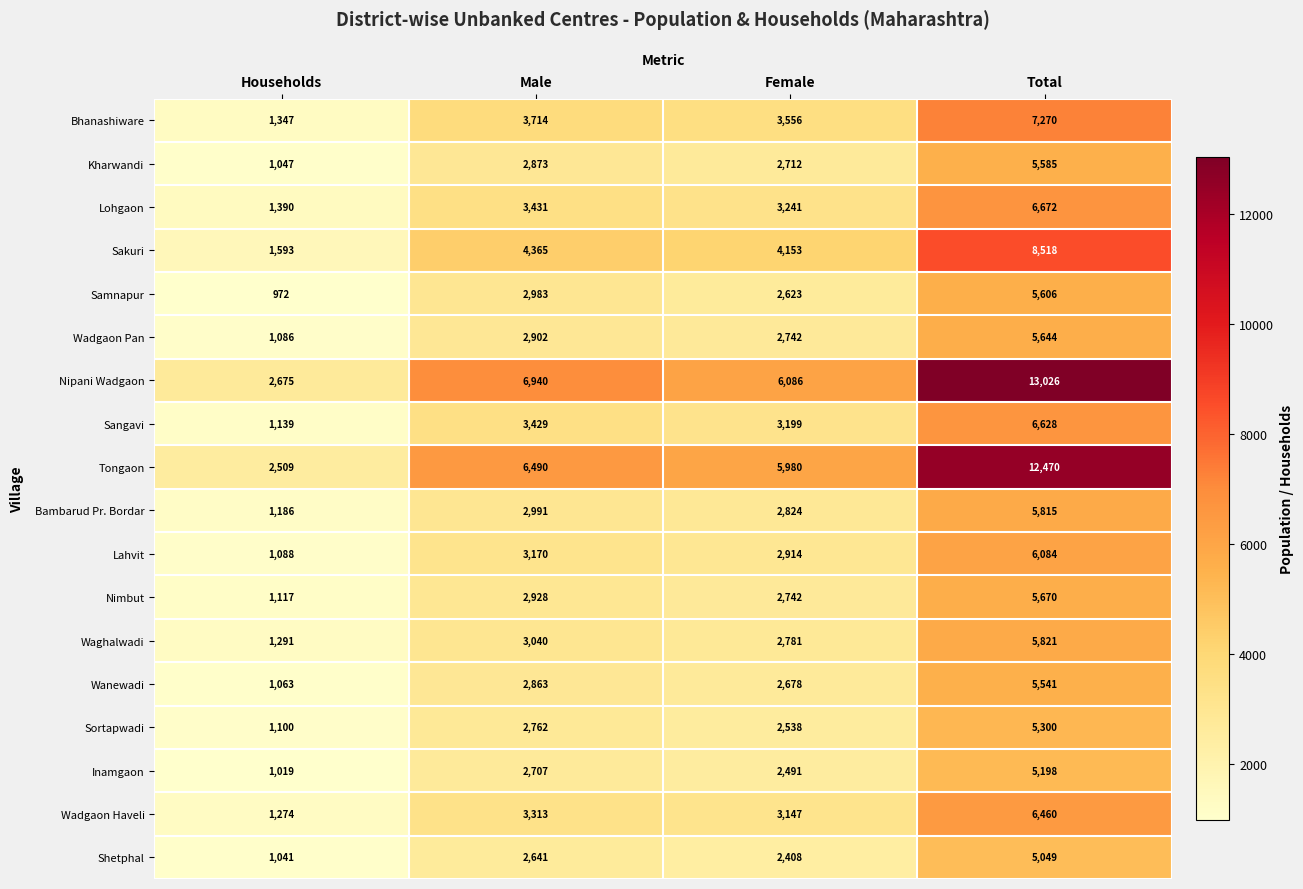

At Total, list the series in order from largest to smallest.

Nipani Wadgaon, Tongaon, Sakuri, Bhanashiware, Lohgaon, Sangavi, Wadgaon Haveli, Lahvit, Waghalwadi, Bambarud Pr. Bordar, Nimbut, Wadgaon Pan, Samnapur, Kharwandi, Wanewadi, Sortapwadi, Inamgaon, Shetphal